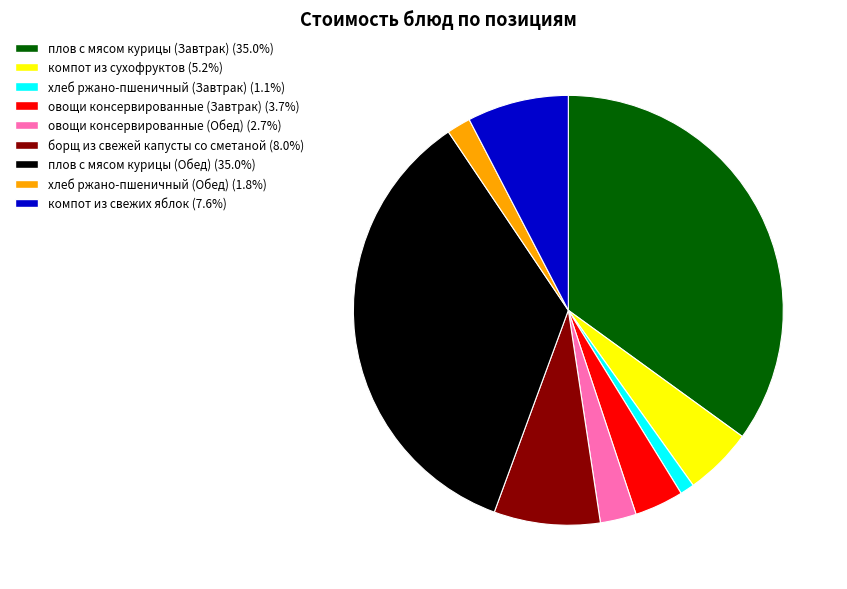

Do хлеб ржано-пшеничный (Обед) and плов с мясом курицы (Обед) together represent more than half of the pie?

No